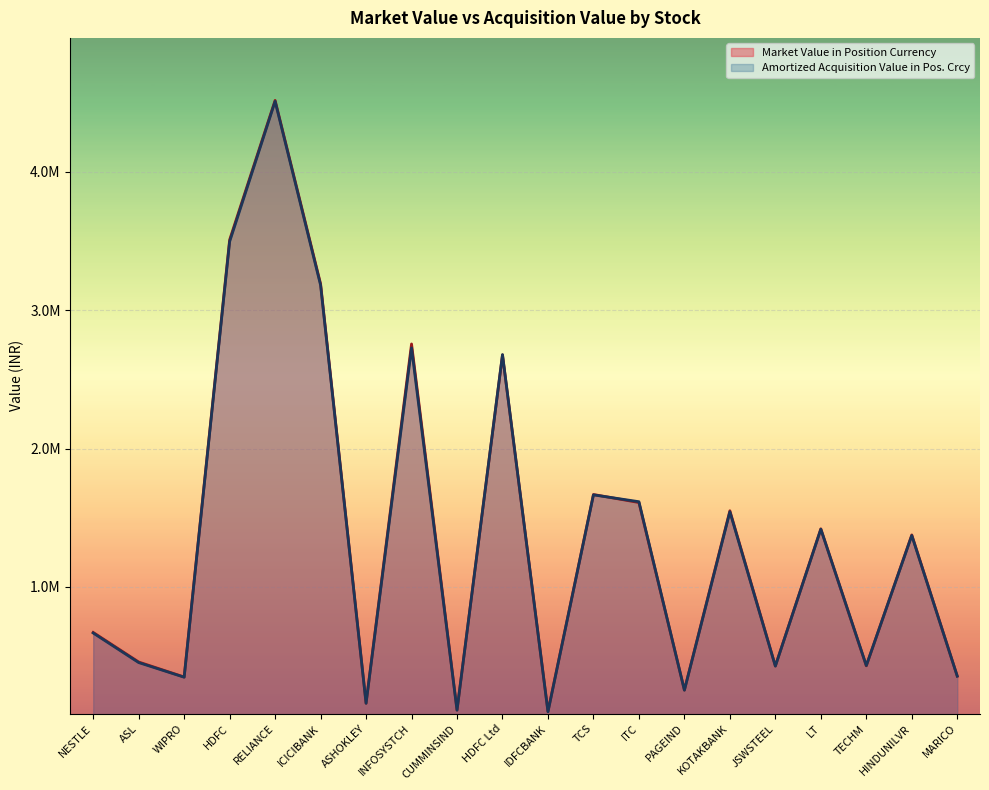

What is the total value across all series at PAGEIND?

505742.8